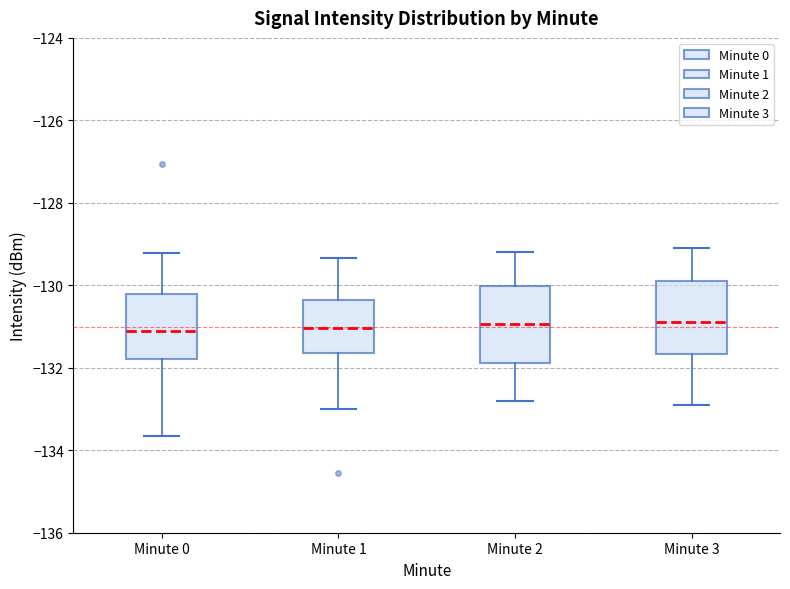

Where does the upper whisker of the box for Minute 3 end on the y-axis? The values are not printed on the chart, so give them approximately, as read against the axis.

-129.0